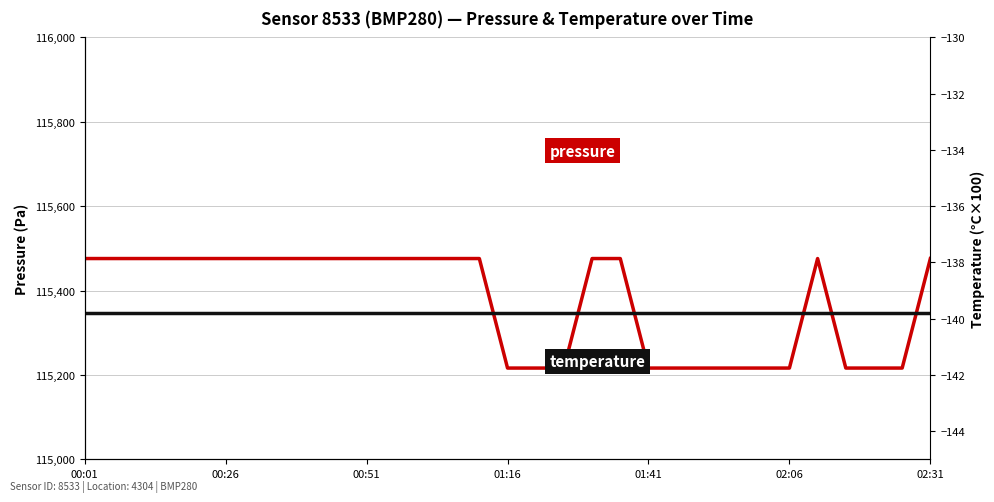

What is the total value across all series at 01:41?

115076.4